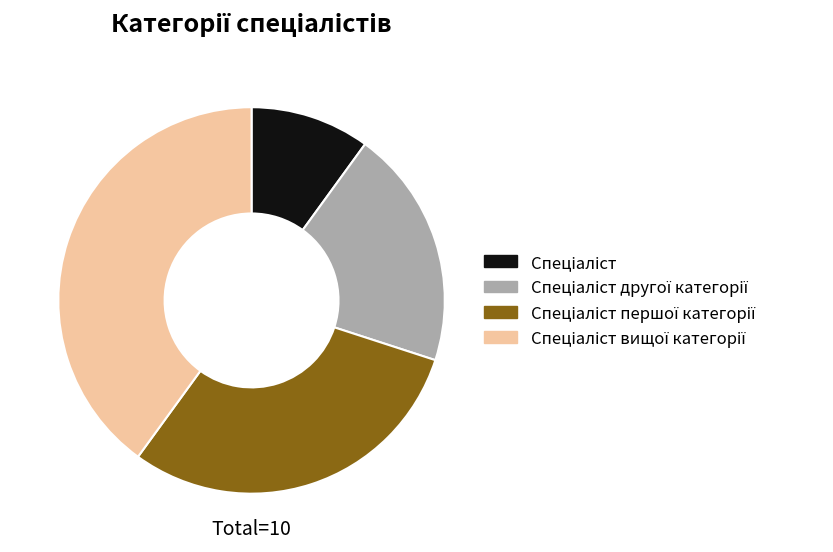

Is there any slice that represents more than half of the pie?

No